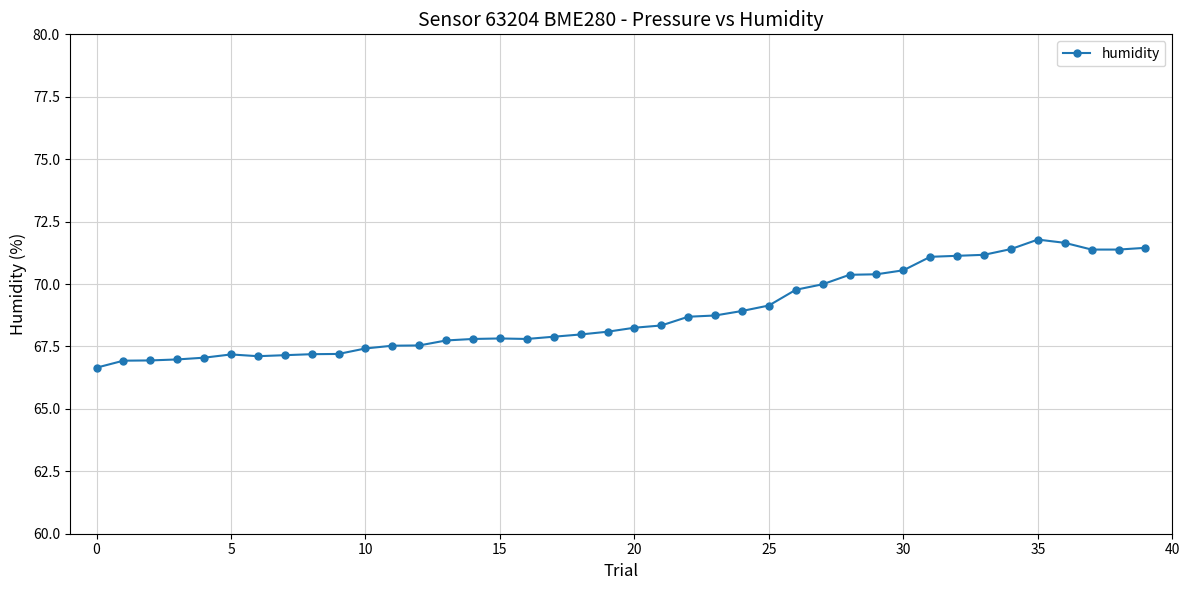

What is the value of the 13th point from the left?

67.5